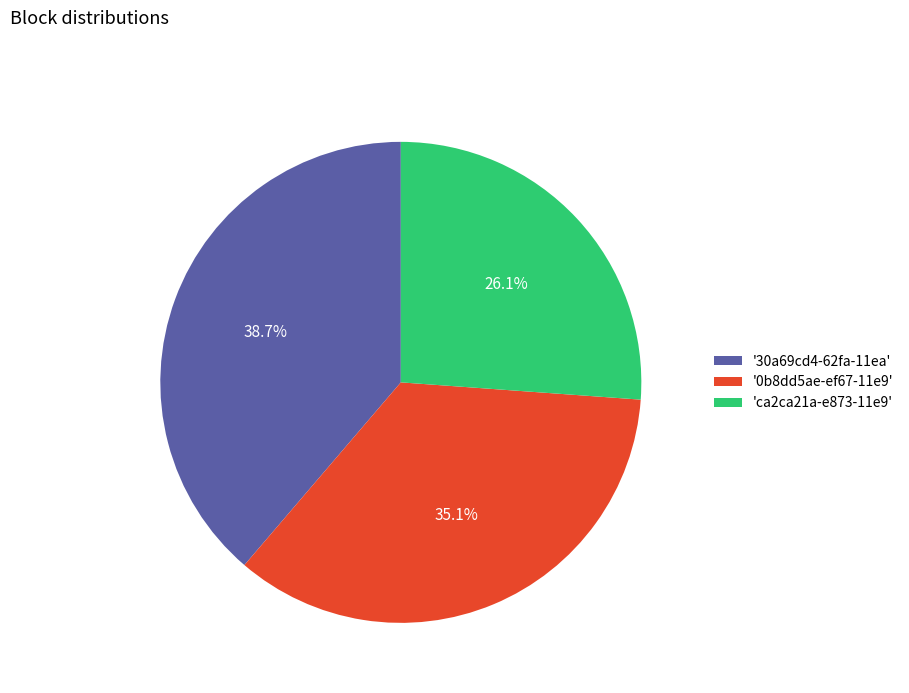

Is there a majority slice in this chart?

No